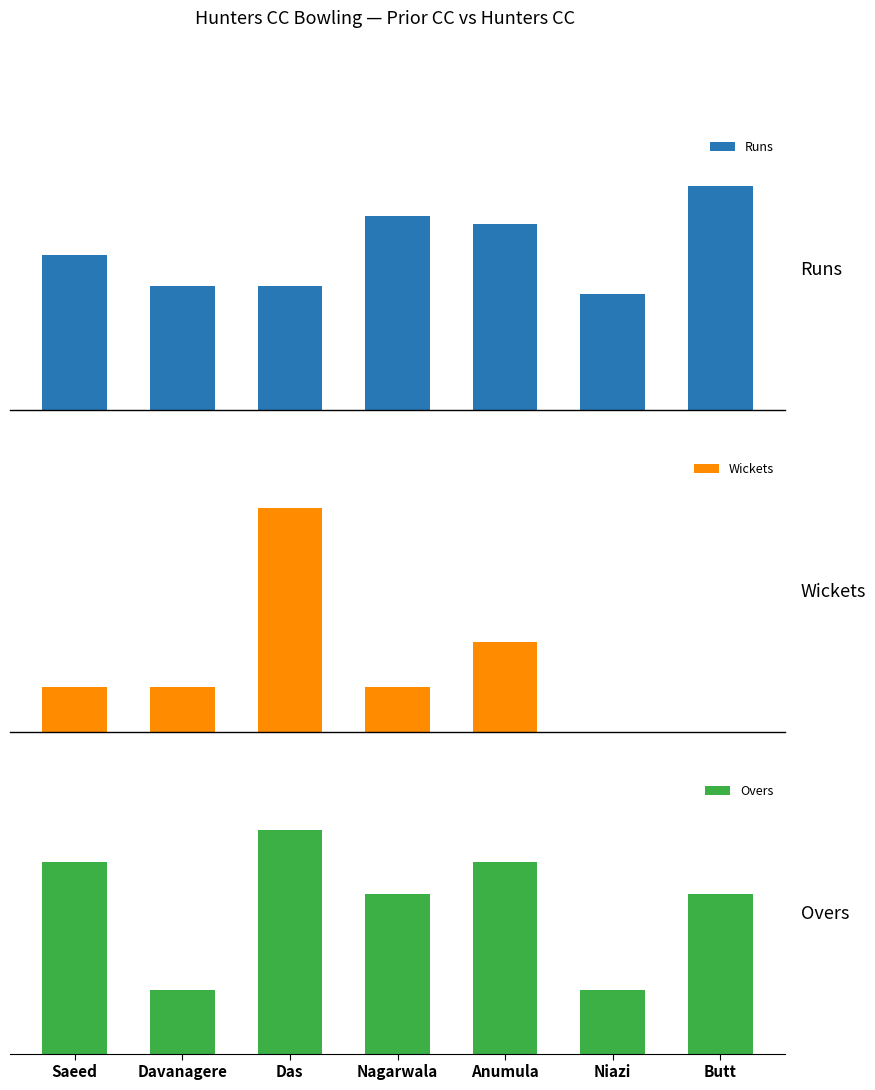

Reading right to left, transcribe all the data shown in this chart.

Runs: Butt=29	Niazi=15	Anumula=24	Nagarwala=25	Das=16	Davanagere=16	Saeed=20
Wickets: Butt=0	Niazi=0	Anumula=2	Nagarwala=1	Das=5	Davanagere=1	Saeed=1
Overs: Butt=5	Niazi=2	Anumula=6	Nagarwala=5	Das=7	Davanagere=2	Saeed=6